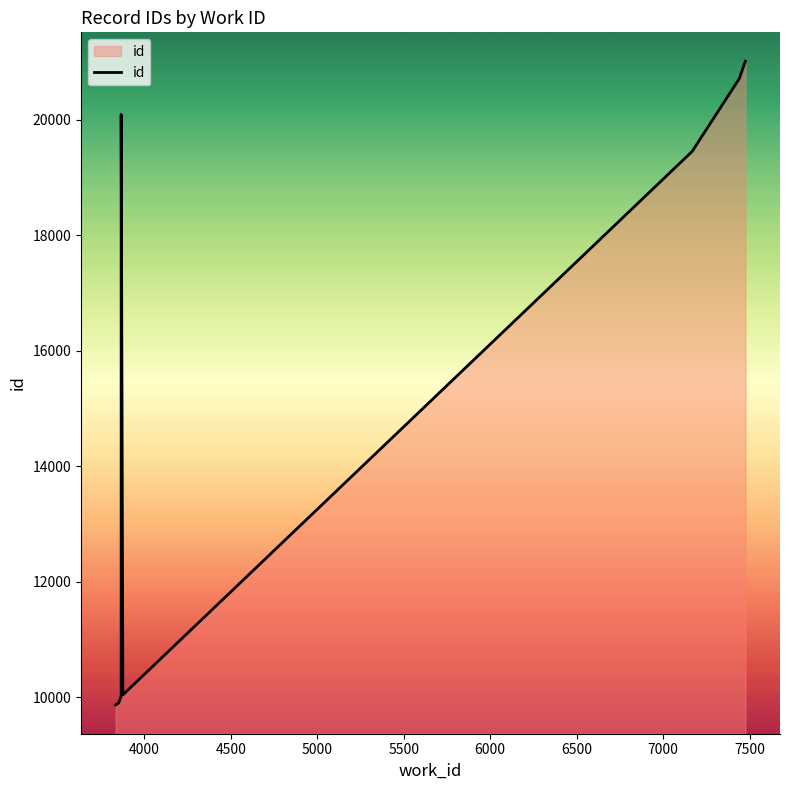

Reading left to right, what are all the values shown in this chart?

9865	9866	9897	9898	10016	20092	10038	19452	20710	21015